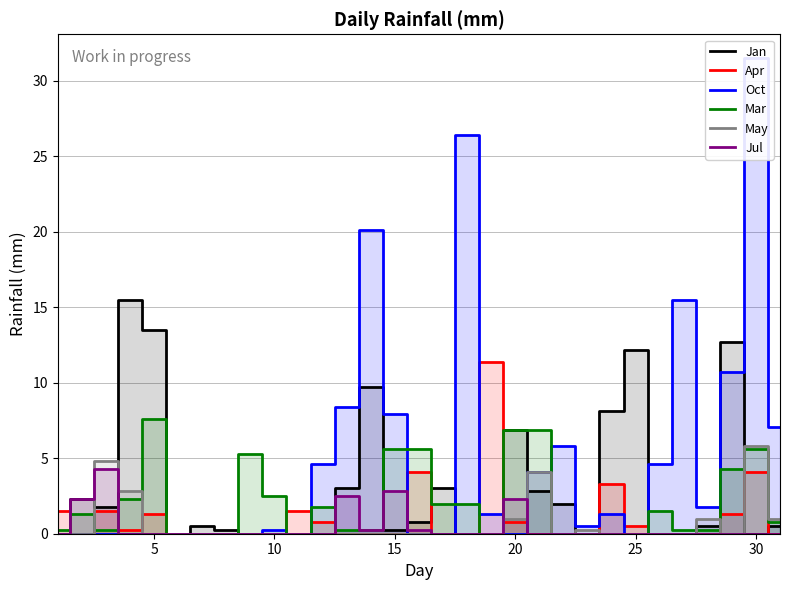

True or false: Jan has a value of 4.9 at 5.

False